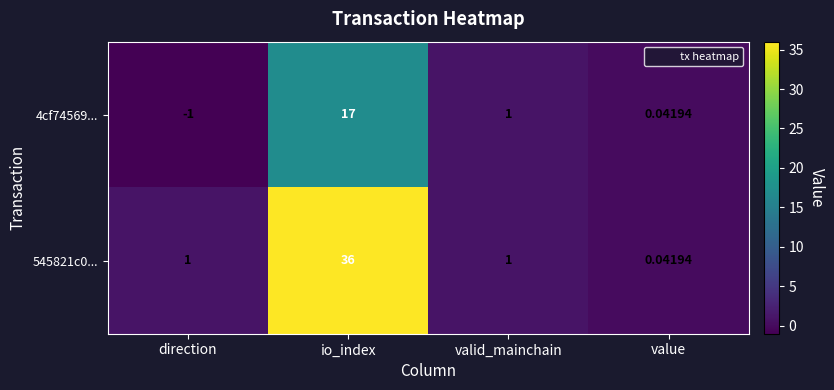

What is the spread (max minus min) of values at direction?

2.0